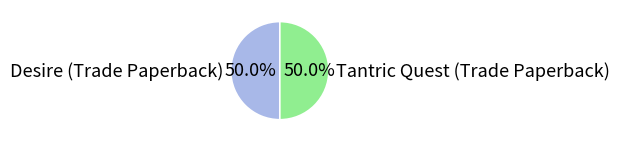

Do Desire (Trade Paperback) and Tantric Quest (Trade Paperback) together represent more than half of the pie?

Yes